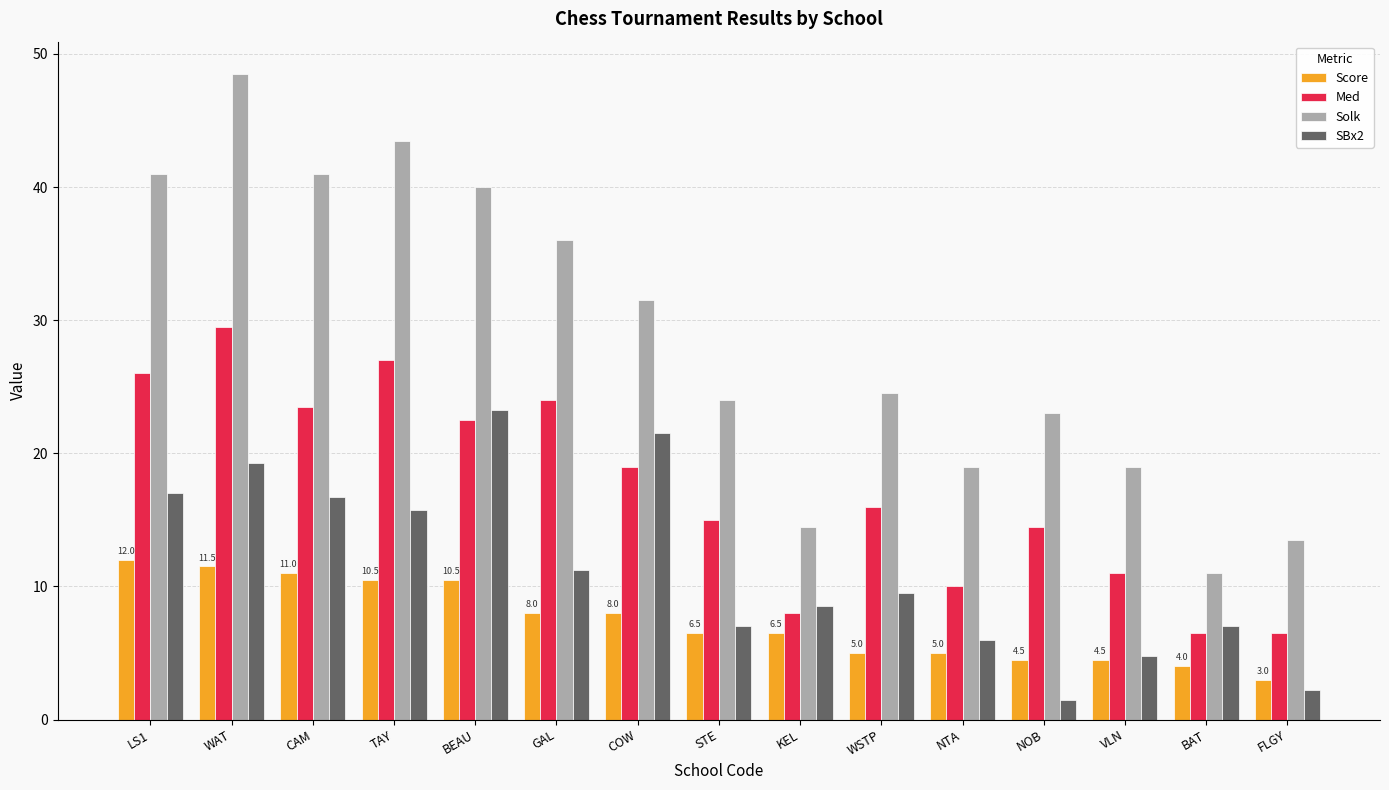

Is it true that Solk equals 6.9 at STE?

False